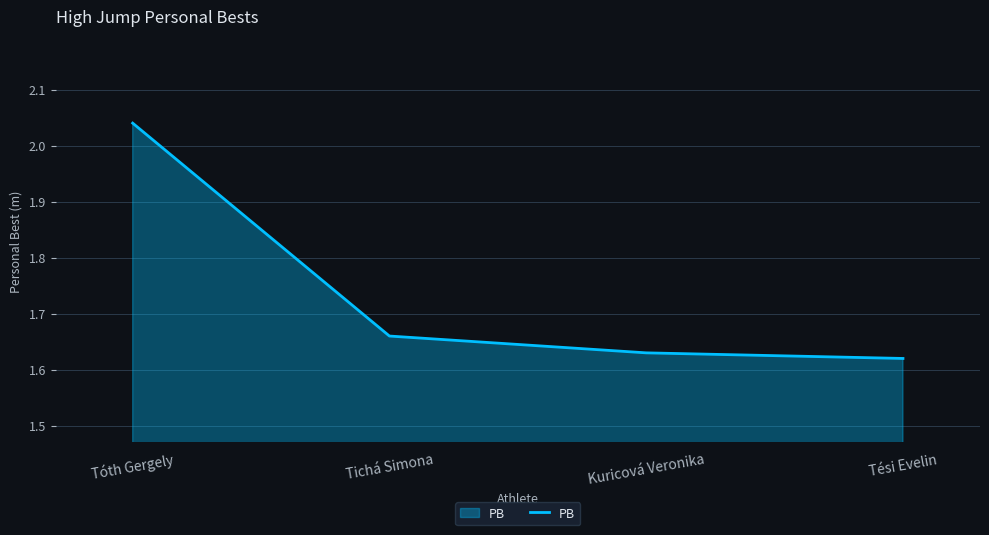

Approximately how many times larger is the value at Tóth Gergely compared to Kuricová Veronika?

1.3